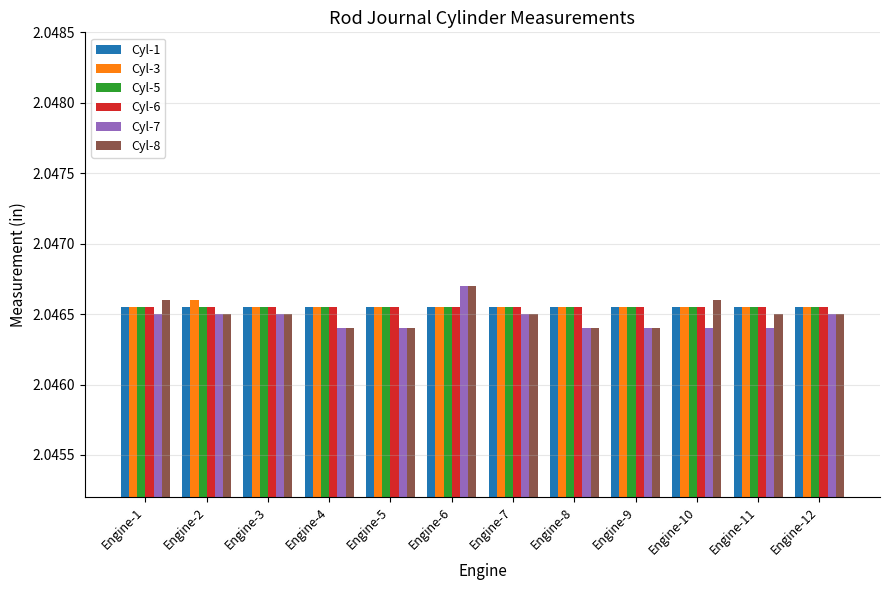

Which label corresponds to the largest value in the chart?

Engine-6